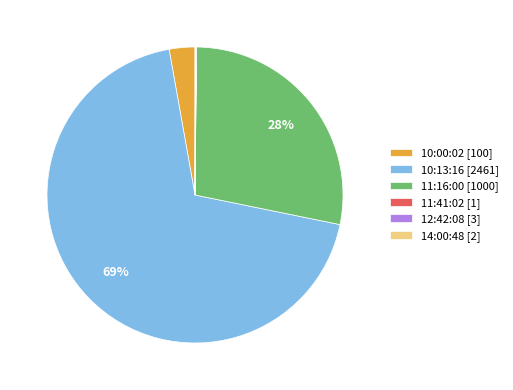

To the nearest percent, what is the average slice percentage?

17%